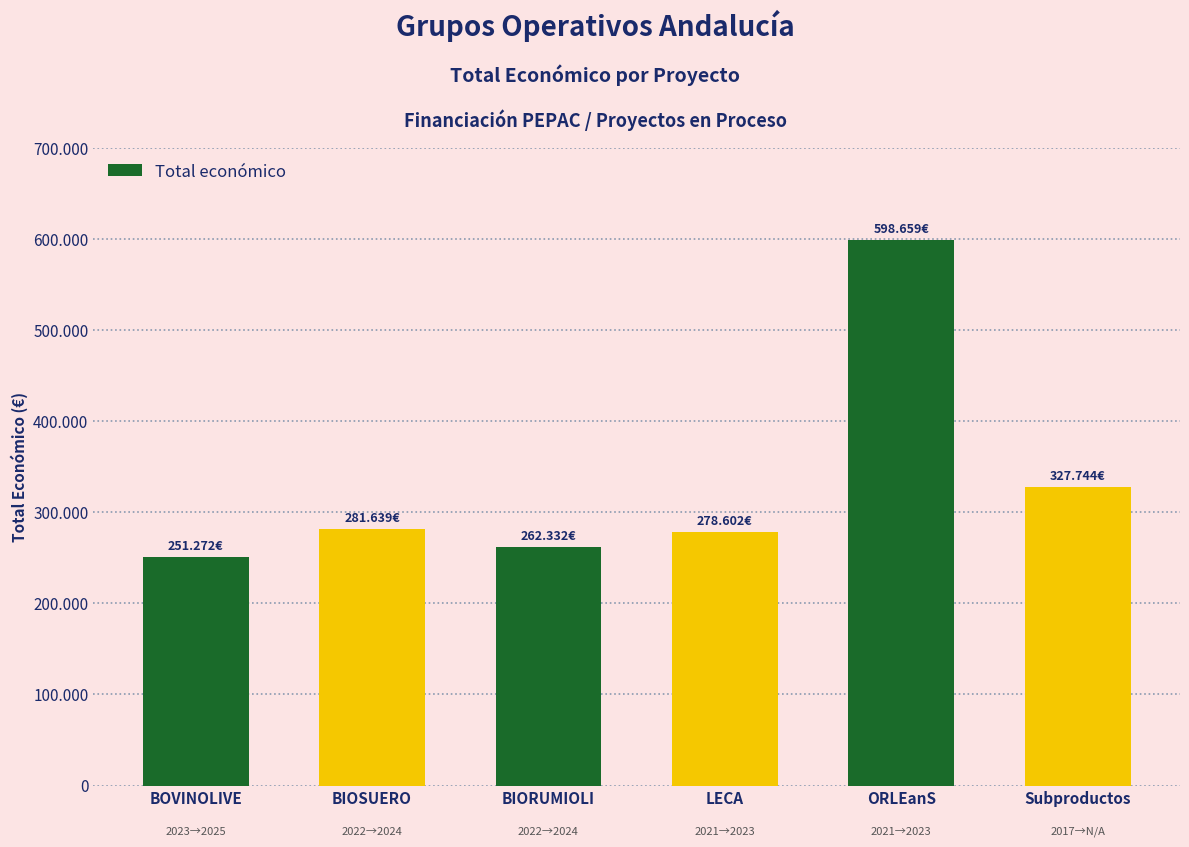

Are the bars horizontal?

No